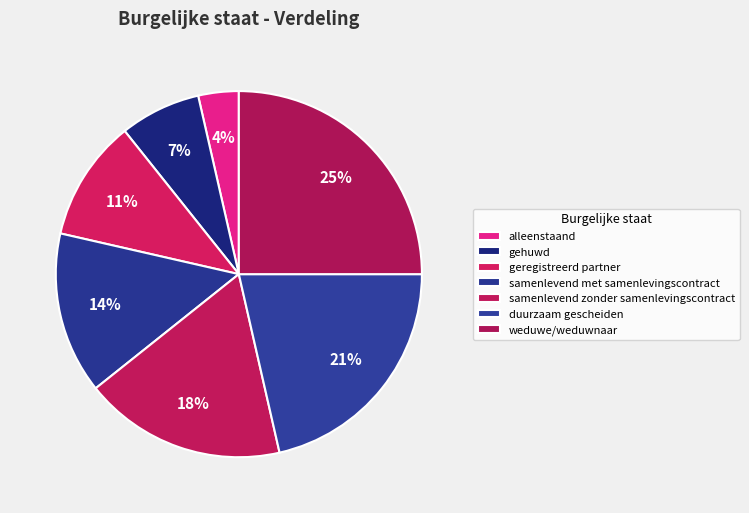

Which slice is the largest?

weduwe/weduwnaar